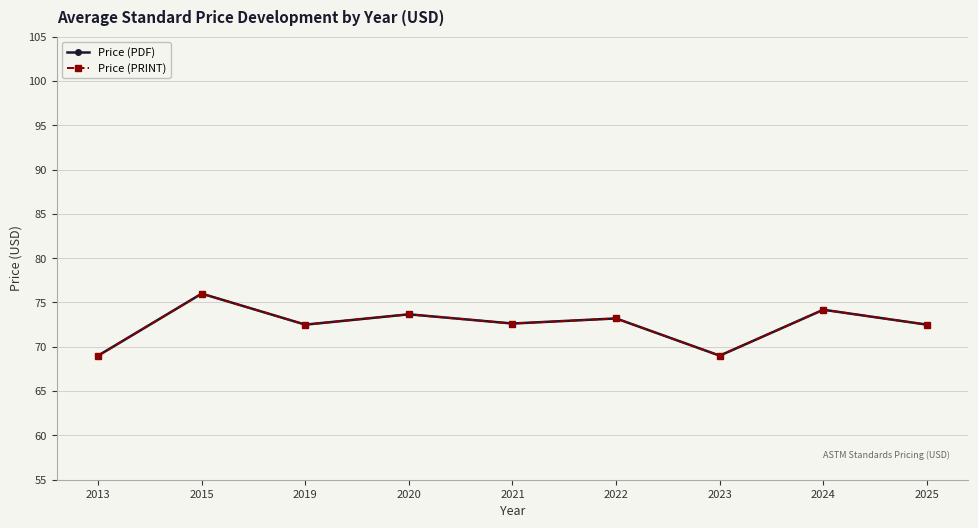

Does the chart display data point markers on the line(s)?

Yes